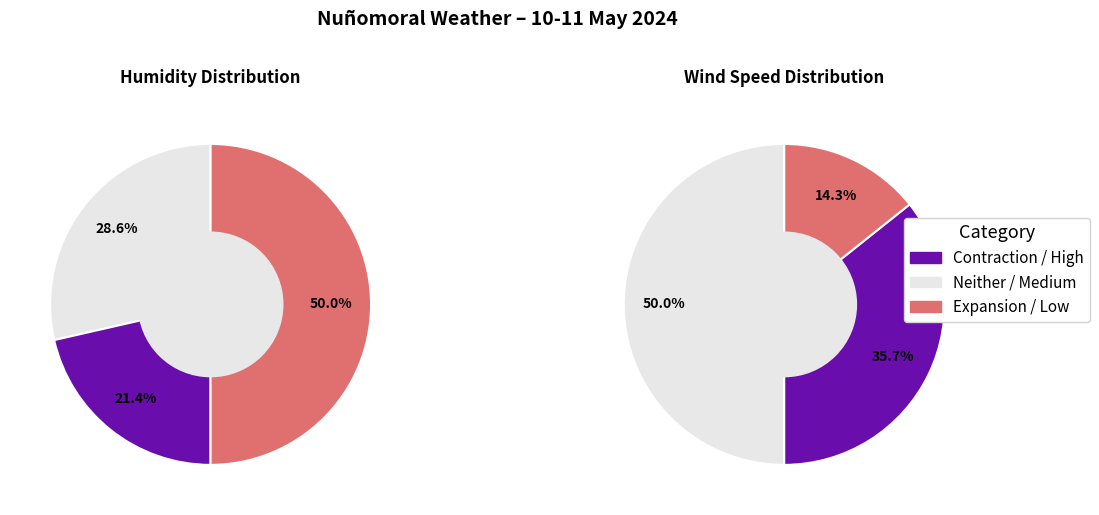

The 18:00 slice represents 15% of the pie. True or false?

False